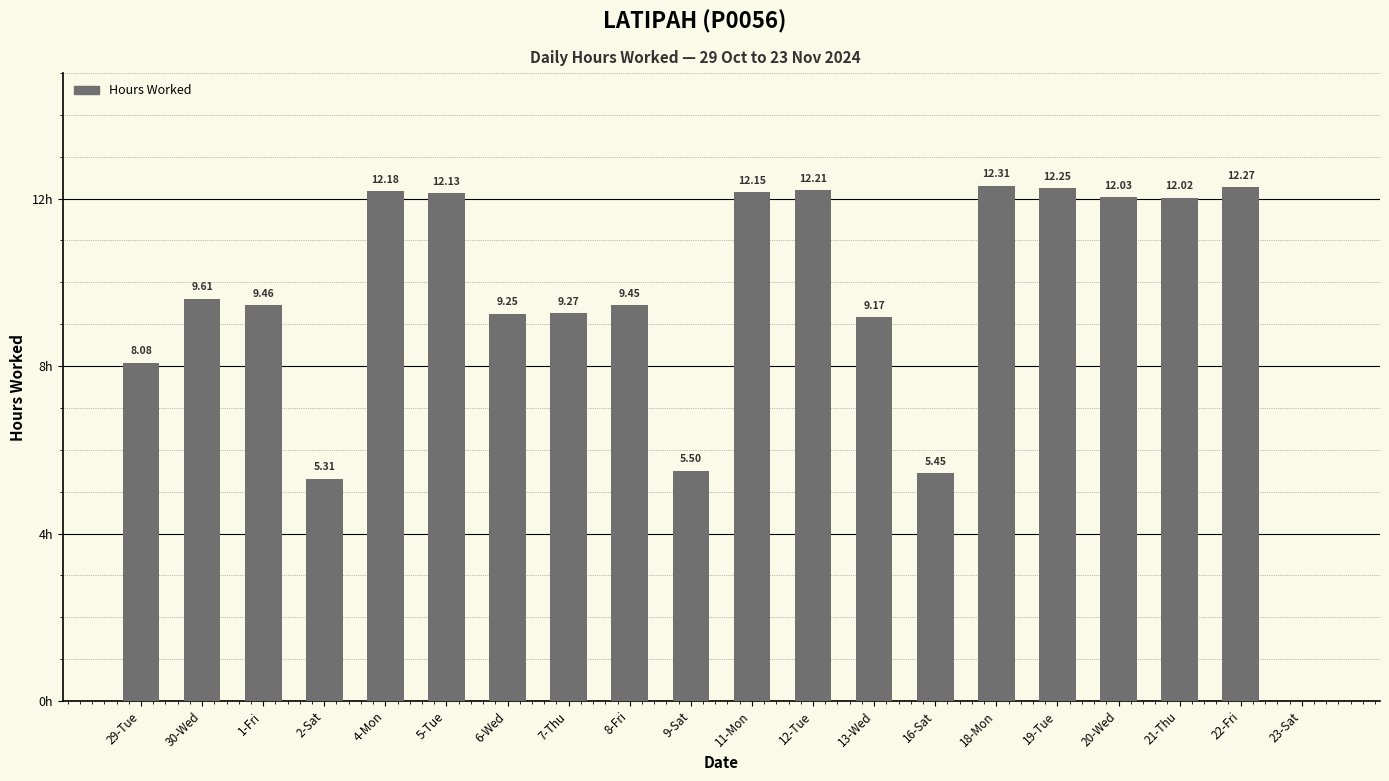

List the labels in order of value, smallest first.

23-Sat, 2-Sat, 16-Sat, 9-Sat, 29-Tue, 13-Wed, 6-Wed, 7-Thu, 8-Fri, 1-Fri, 30-Wed, 21-Thu, 20-Wed, 5-Tue, 11-Mon, 4-Mon, 12-Tue, 19-Tue, 22-Fri, 18-Mon